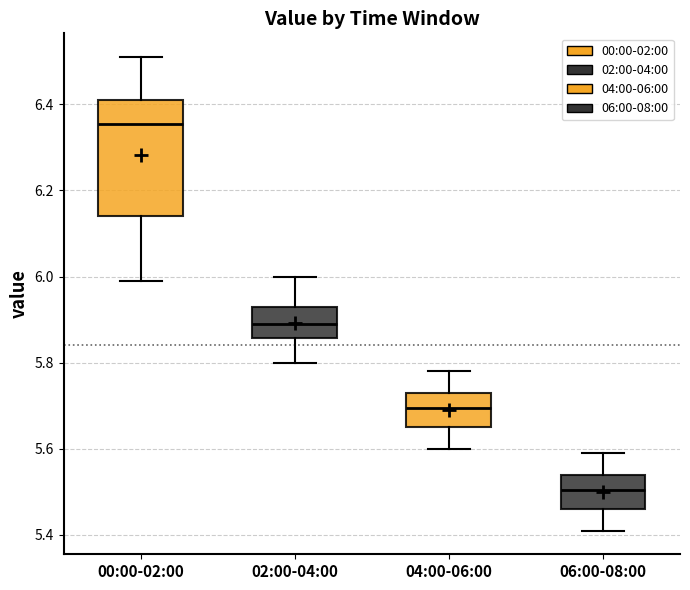

Reading left to right, transcribe this box plot: for each box, give where its median line is, the range the box spans, and where its two whiskers end, as read against the y-axis. The values are not printed on the chart, so give them approximately, as read against the axis.

00:00-02:00: median 6.36, box 6.14 to 6.42, whiskers 6.00 to 6.52
02:00-04:00: median 5.90, box 5.86 to 5.94, whiskers 5.80 to 6.00
04:00-06:00: median 5.70, box 5.66 to 5.74, whiskers 5.60 to 5.78
06:00-08:00: median 5.50, box 5.46 to 5.54, whiskers 5.42 to 5.60